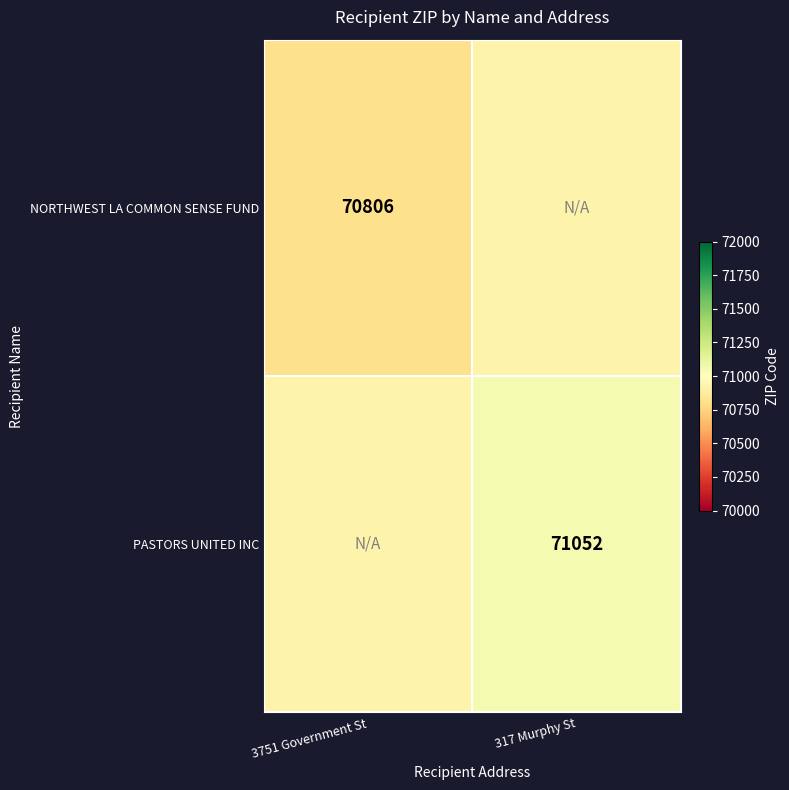

The PASTORS UNITED INC series shows 119408 at 317 Murphy St. True or false?

False